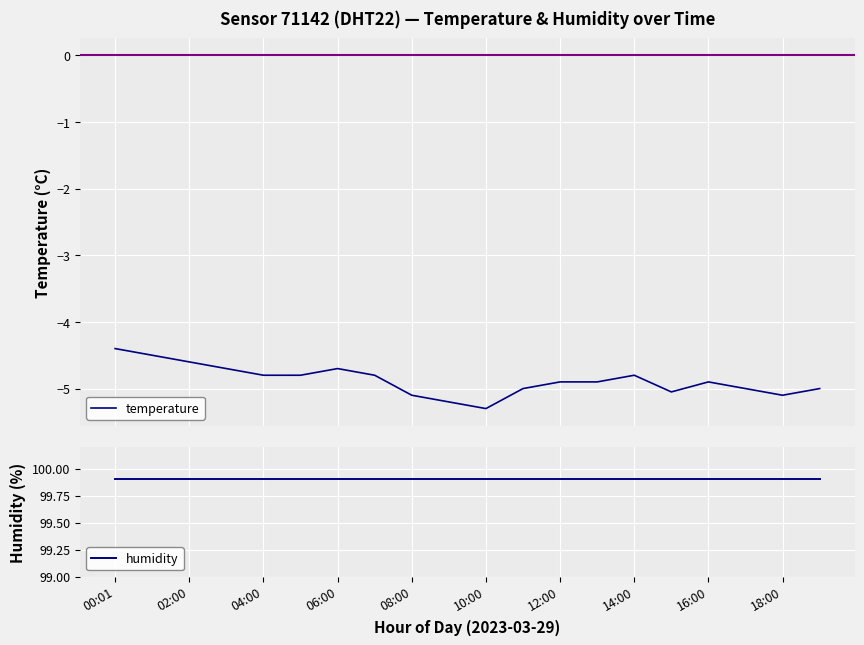

What is the average value of the temperature series?

-4.9